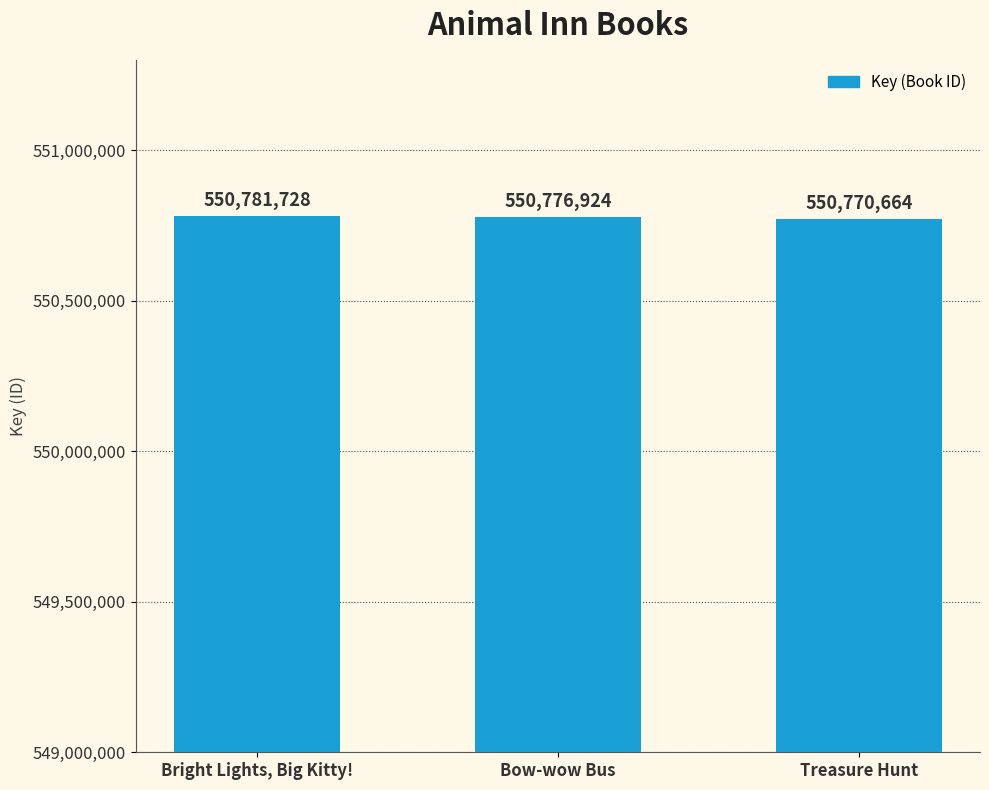

How many data points does each series have?

3